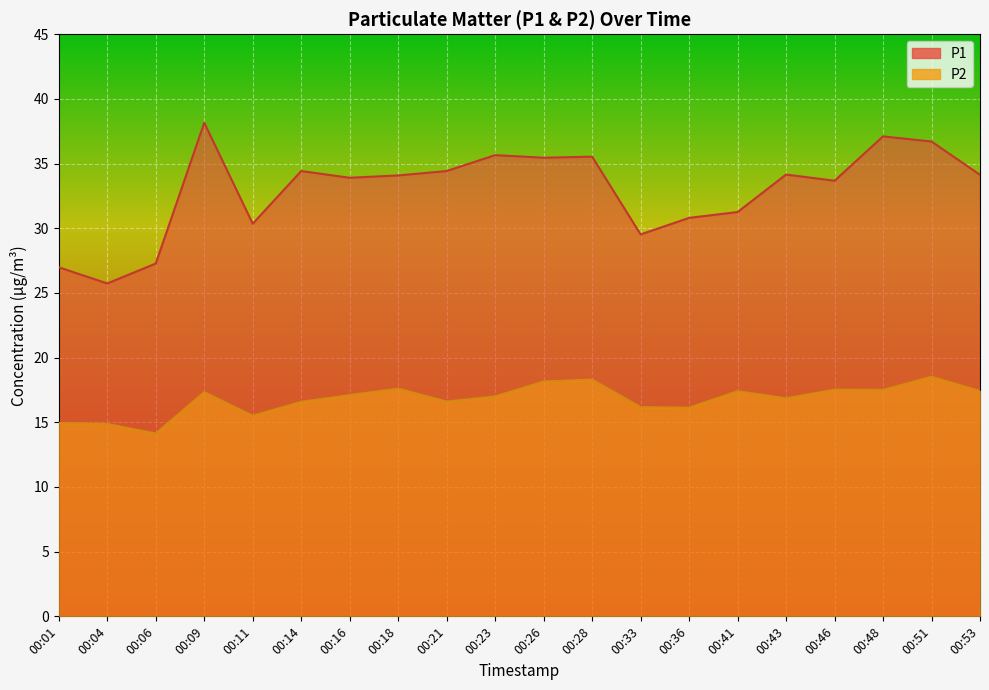

How many data points in P1 are above 34?

11